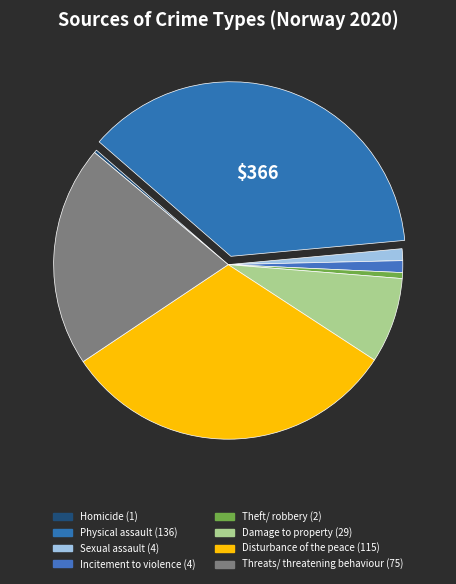

What is the change in value from Incitement to violence to Disturbance of the peace?

+111